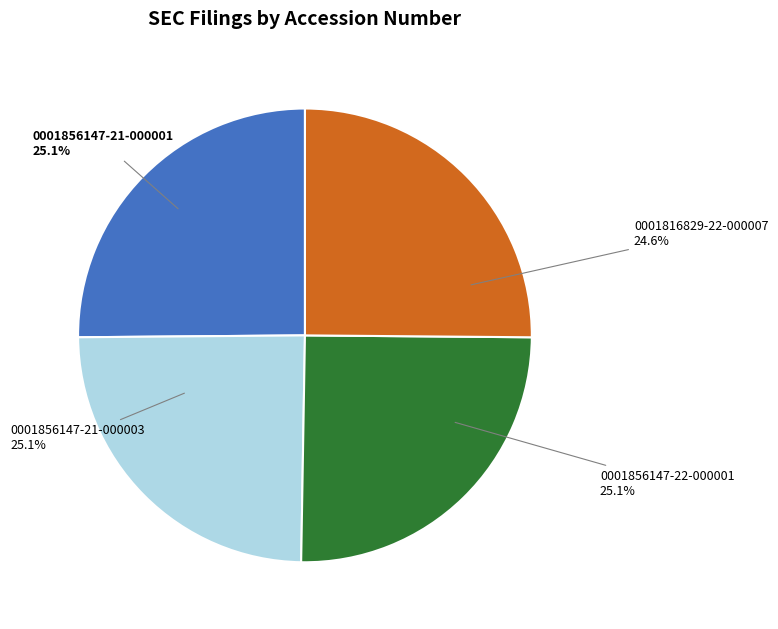

Combined, do 0001856147-22-000001 and 0001856147-21-000003 account for over 50%?

Yes